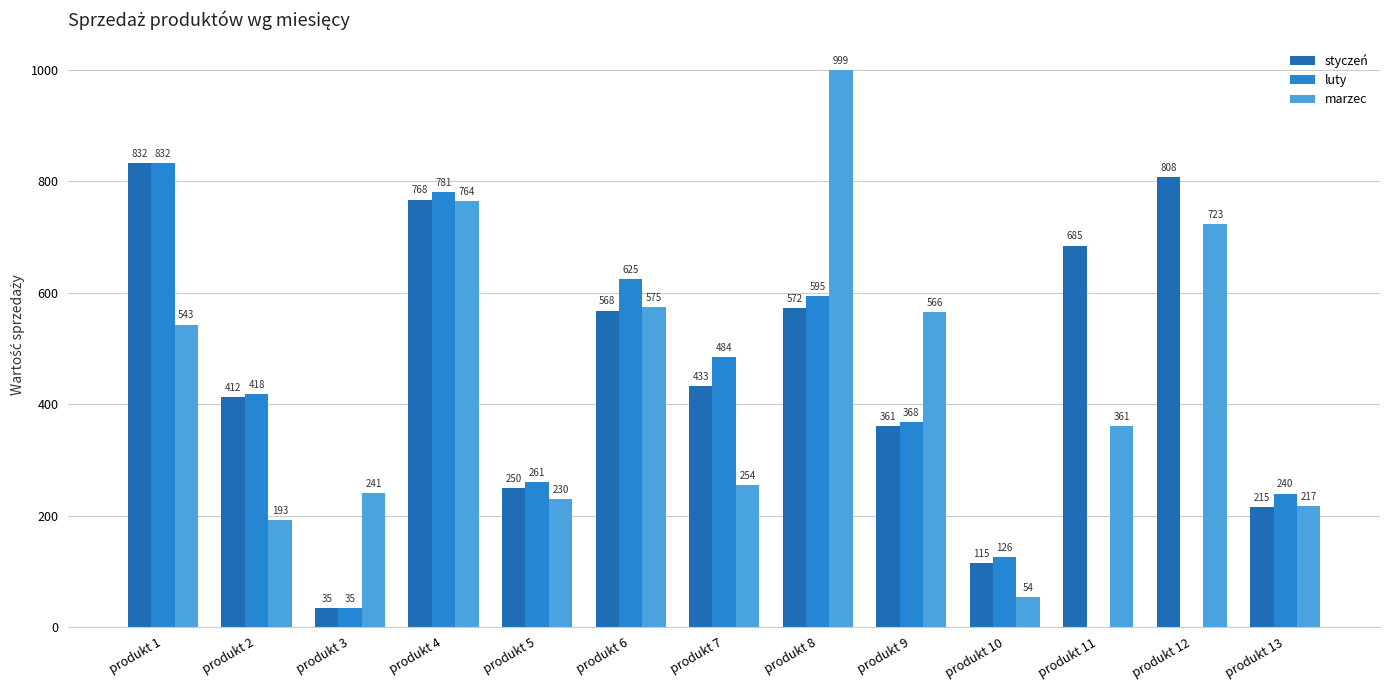

Which series has the largest range (max minus min)?

marzec